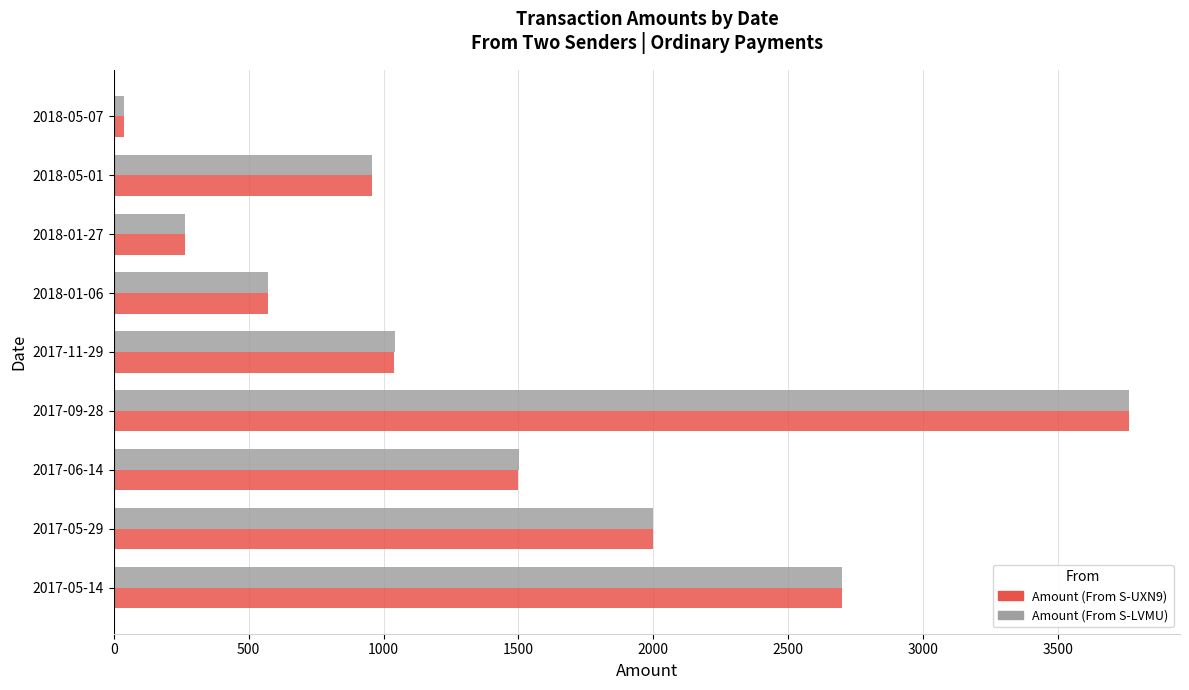

The value of Amount (From S-LVMU) at 2018-01-06 is 571. True or false?

True